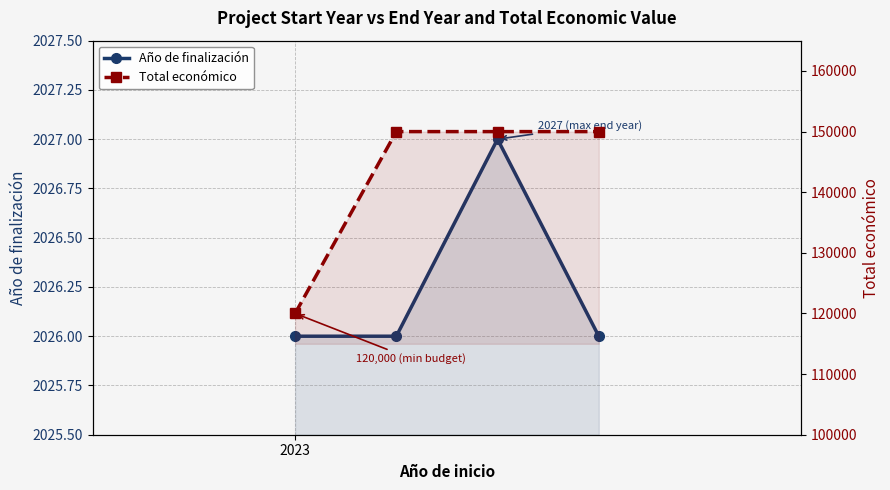

Reading left to right, transcribe all the data shown in this chart.

Año de finalización: 2023=2026	1=2026	2=2027	3=2026
Total económico: 2023=120000	1=150000	2=150000	3=150000